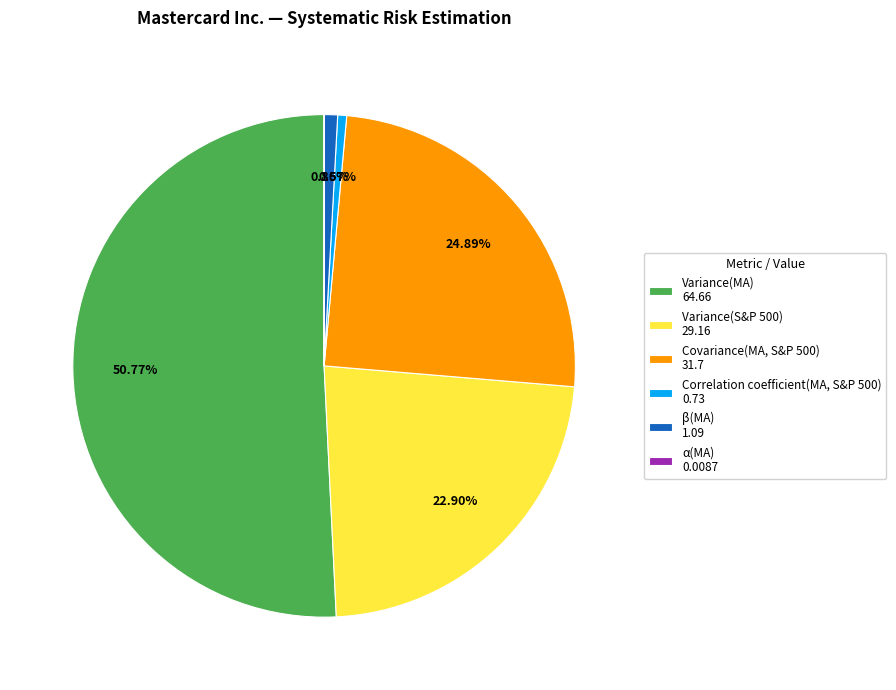

What is the ratio of the value at Correlation coefficient(MA, S&P 500) 0.73 to the value at β(MA) 1.09?

0.7